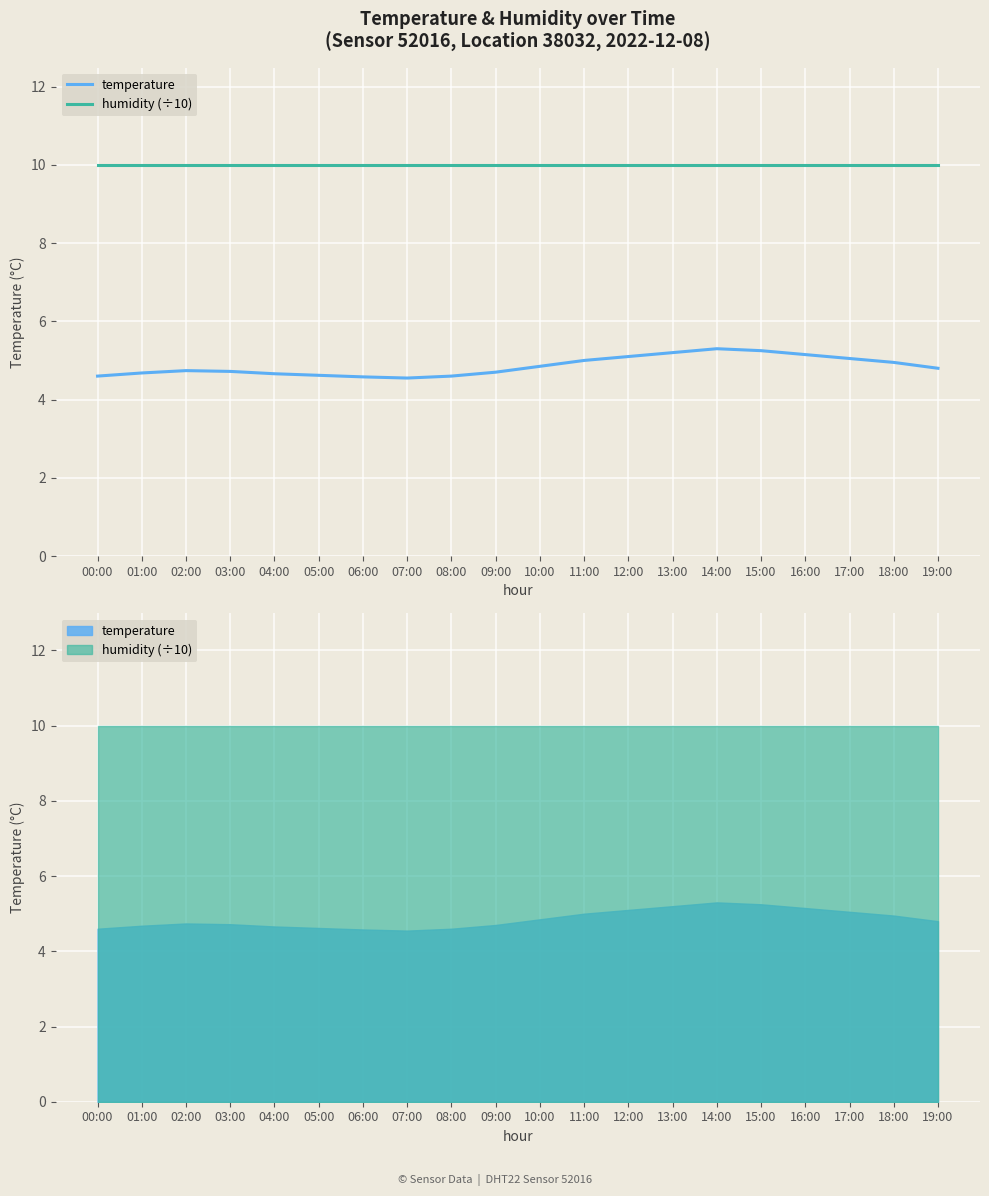

What is the total value across all series at 08:00?

14.6